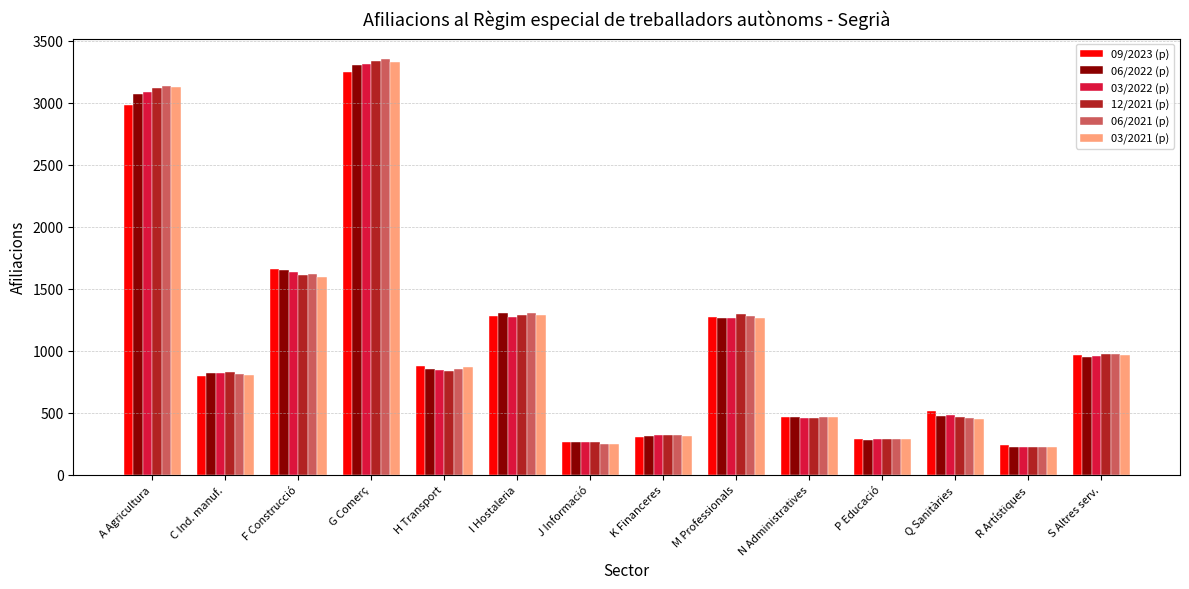

At which label is 06/2022 (p) closest to 1765?

F Construcció